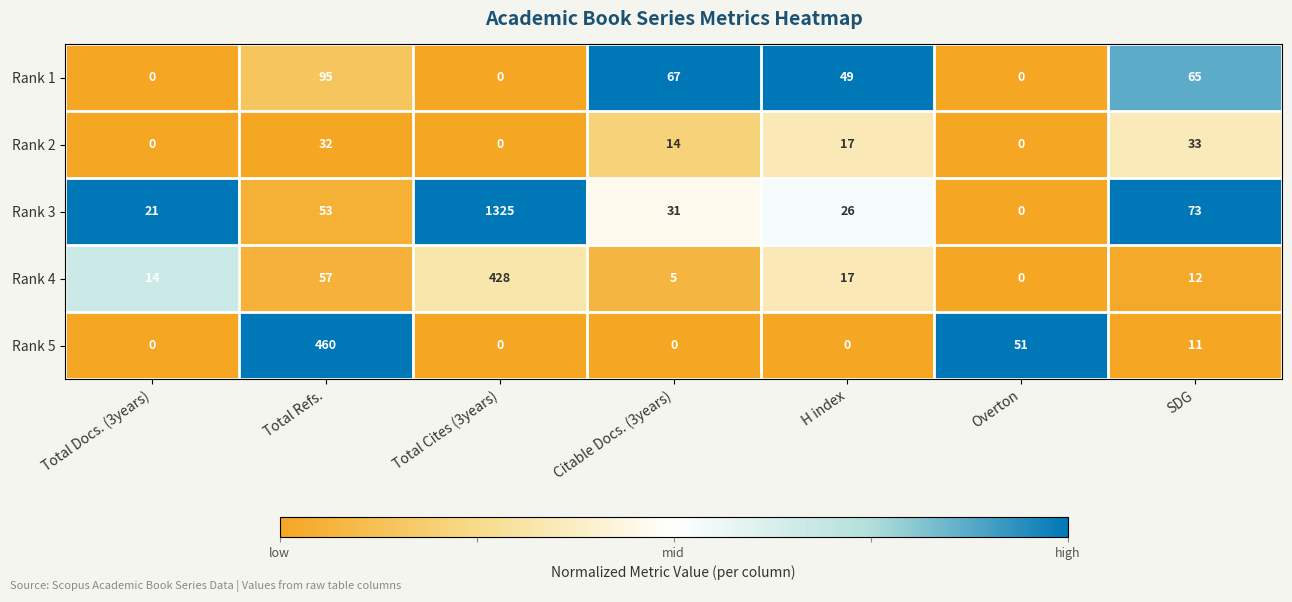

Where does the Rank 3 series first go above 31?

Total Refs.